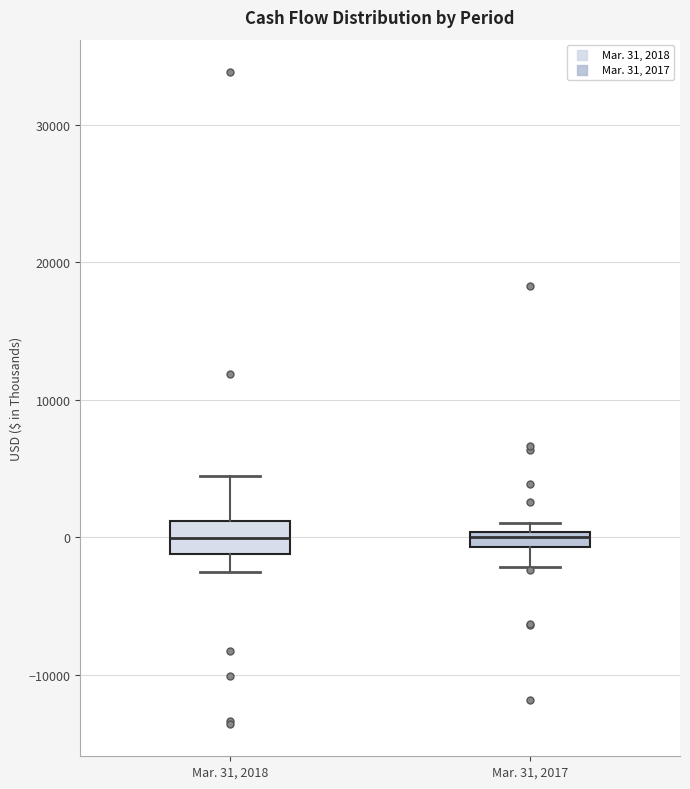

Where does the lower whisker of the box for Mar. 31, 2017 end on the y-axis? The values are not printed on the chart, so give them approximately, as read against the axis.

-2000